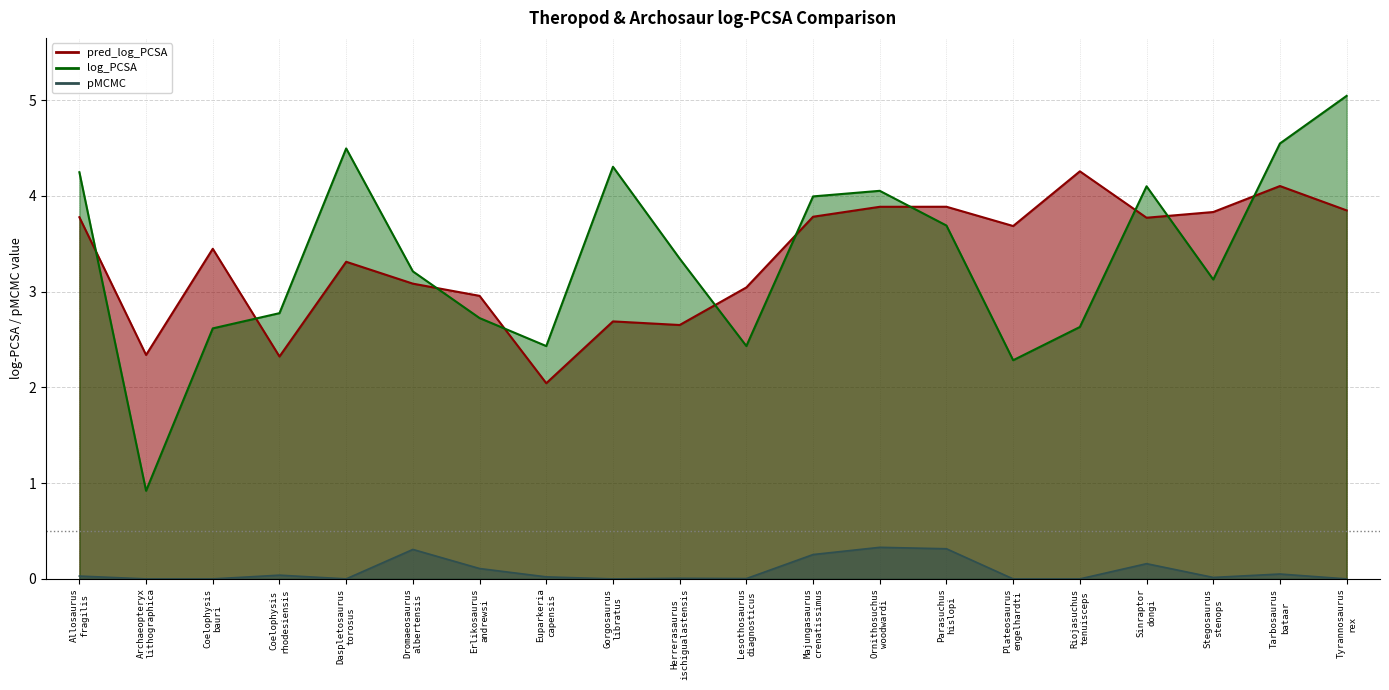

Which category has the highest value in the pMCMC series?

Ornithosuchus woodwardi